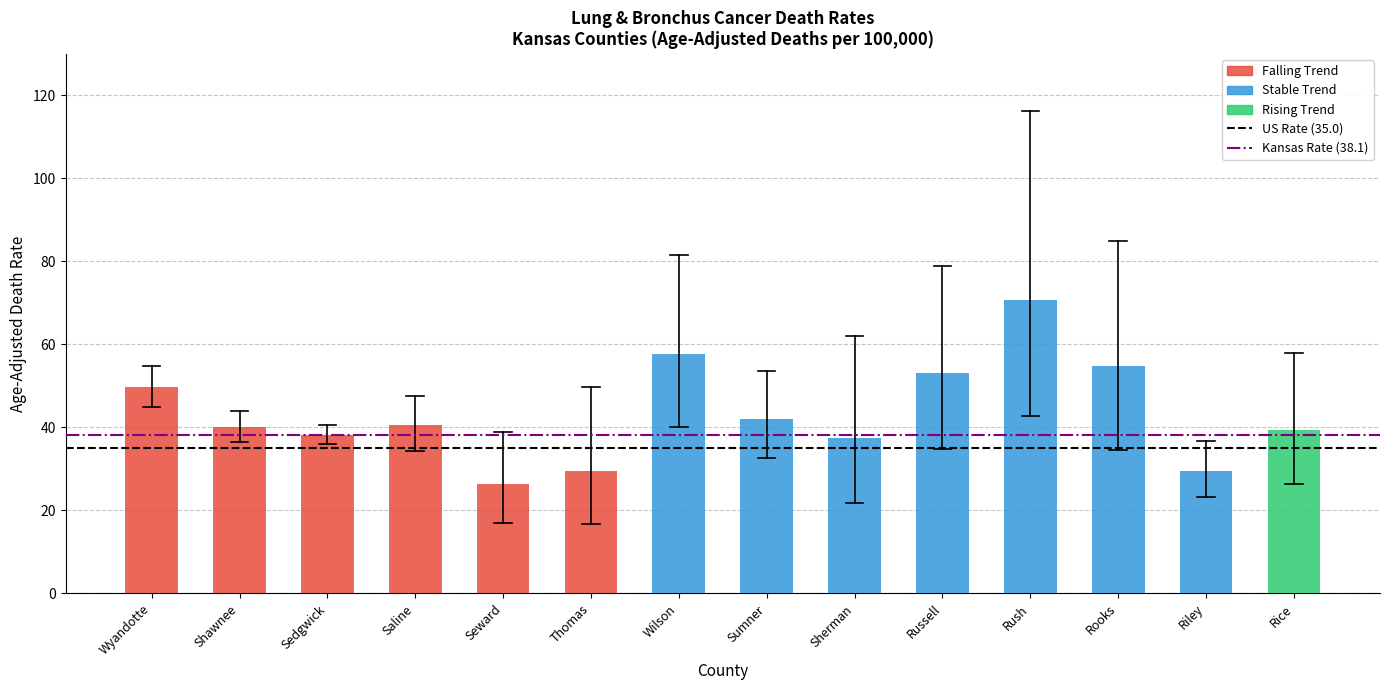

Is it true that the value at Rush is 70.7?

True